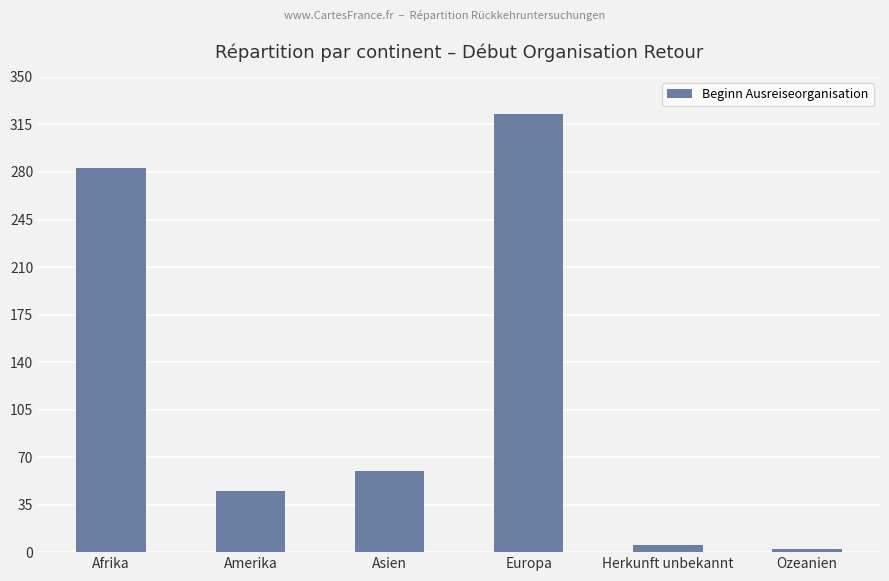

The chart shows a value of 5 at Herkunft unbekannt. True or false?

True